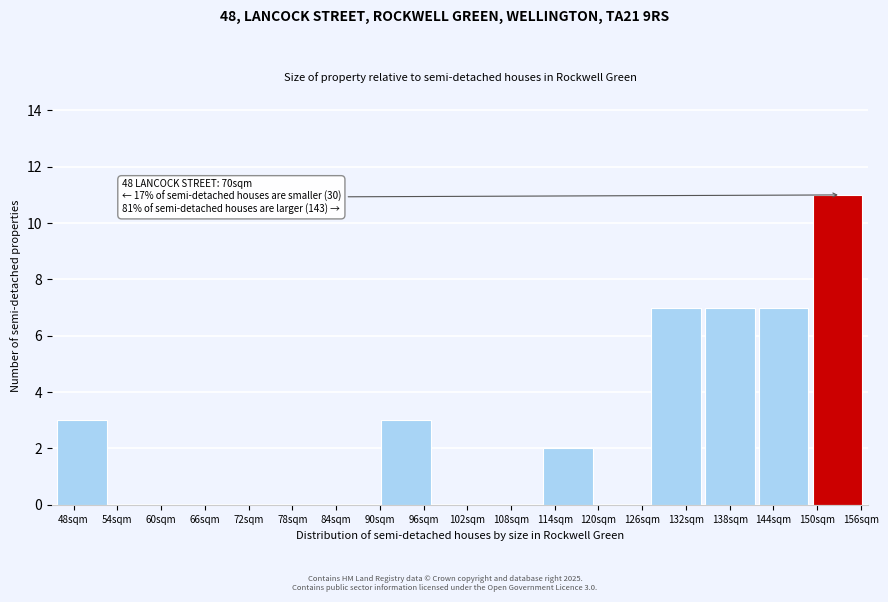

Over which range of the x-axis is the bar tallest?

149.1 to 156.5